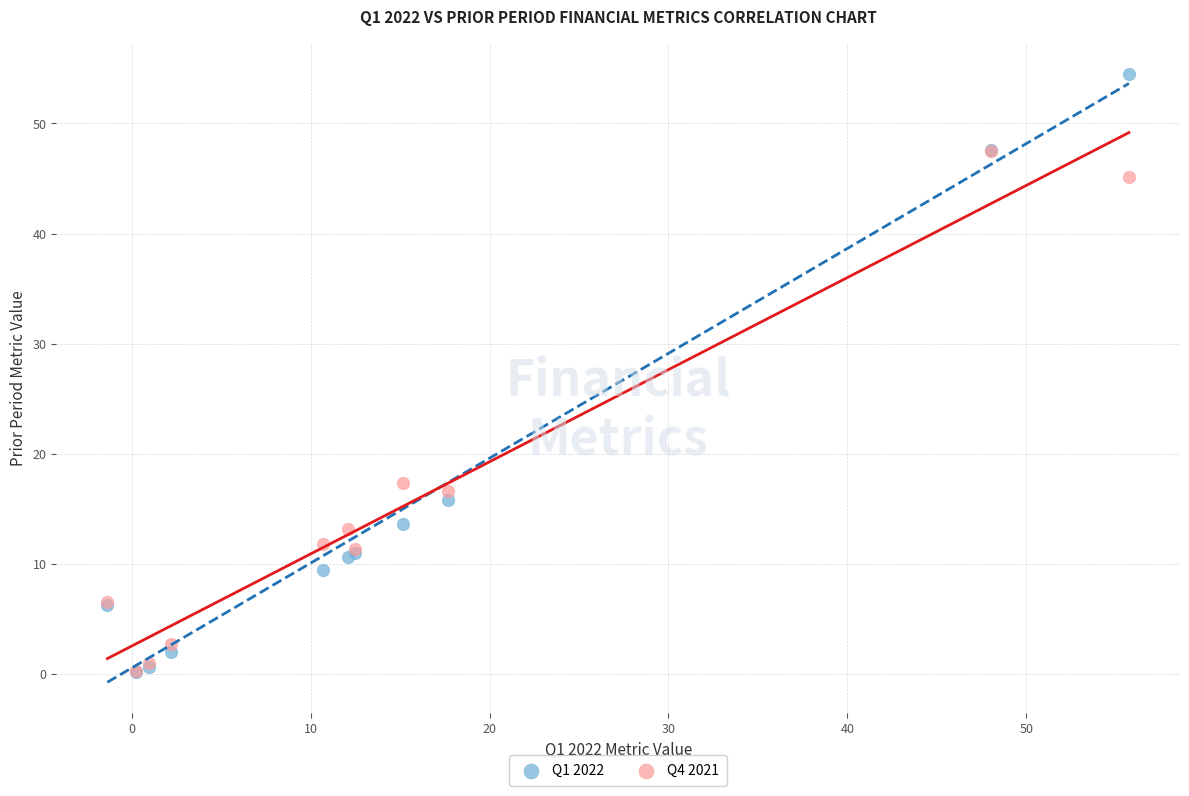

Across all series, what Y value is closest to 27?

17.3